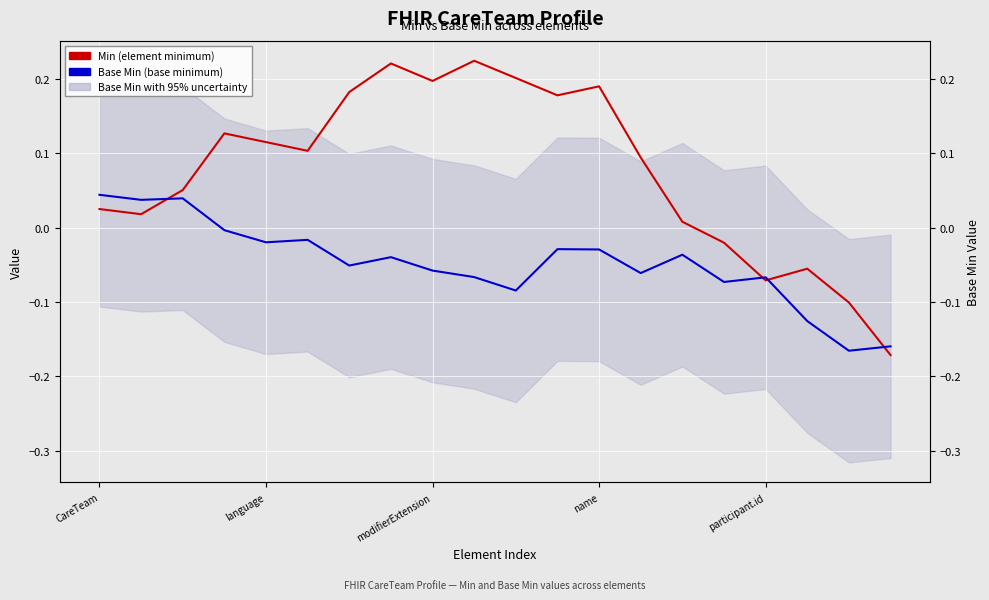

At which category is the sum across all series the highest?

7